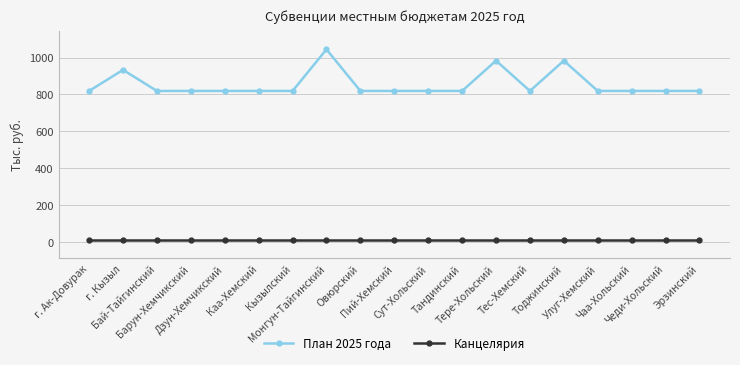

At which category does the chart reach its peak across all series?

Монгун-Тайгинский